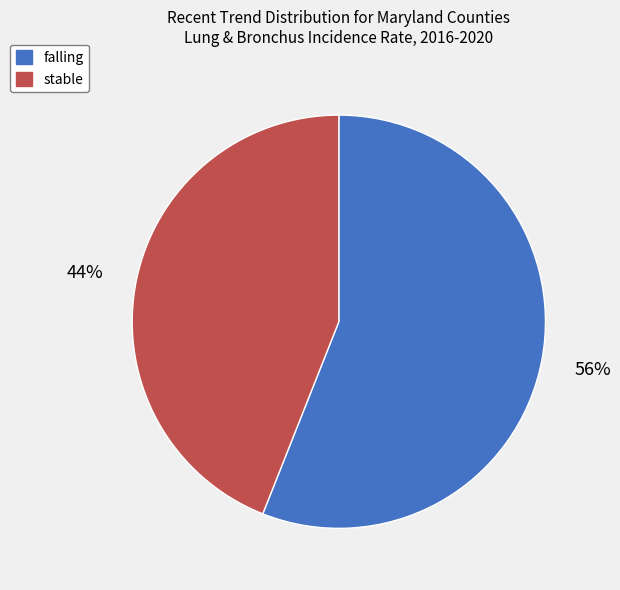

To the nearest percent, what is the difference between the largest and smallest slice percentages?

12%